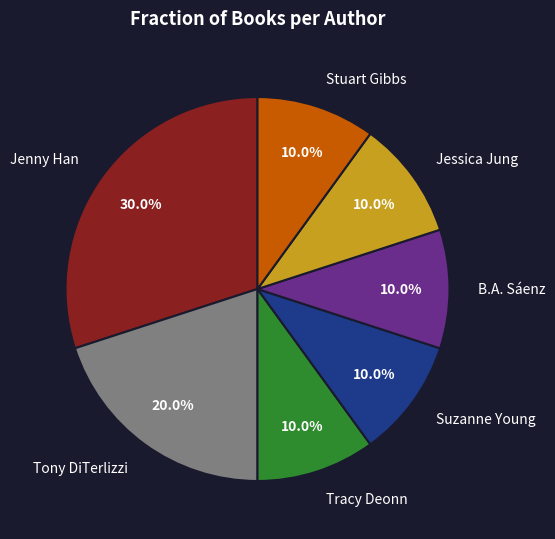

Is there a majority slice in this chart?

No